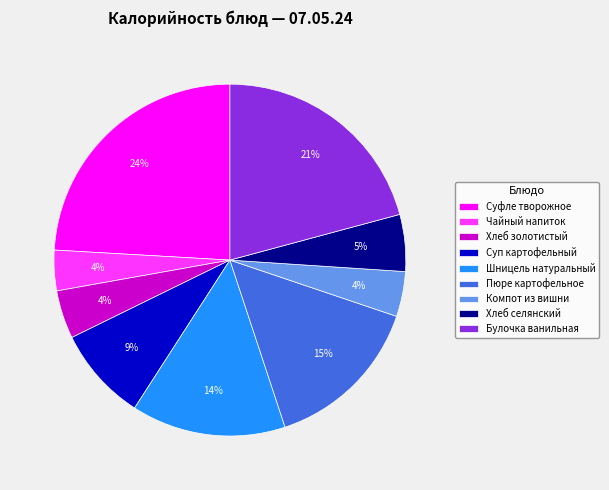

Between Чайный напиток and Шницель натуральный, which is larger?

Шницель натуральный